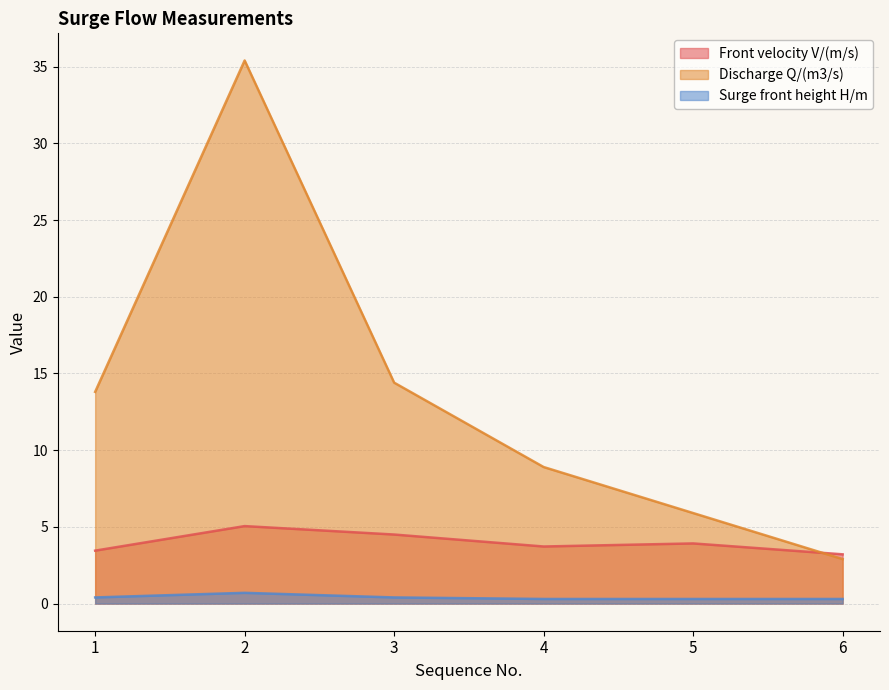

How many interior local peaks does the Surge front height H/m series have?

1